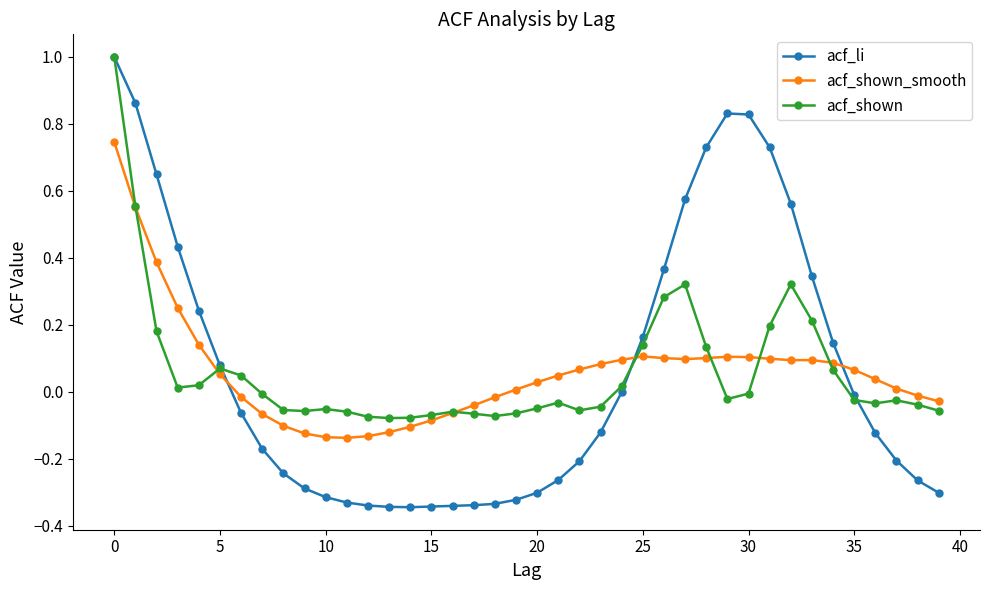

True or false: acf_li and acf_shown_smooth cross at least once.

True